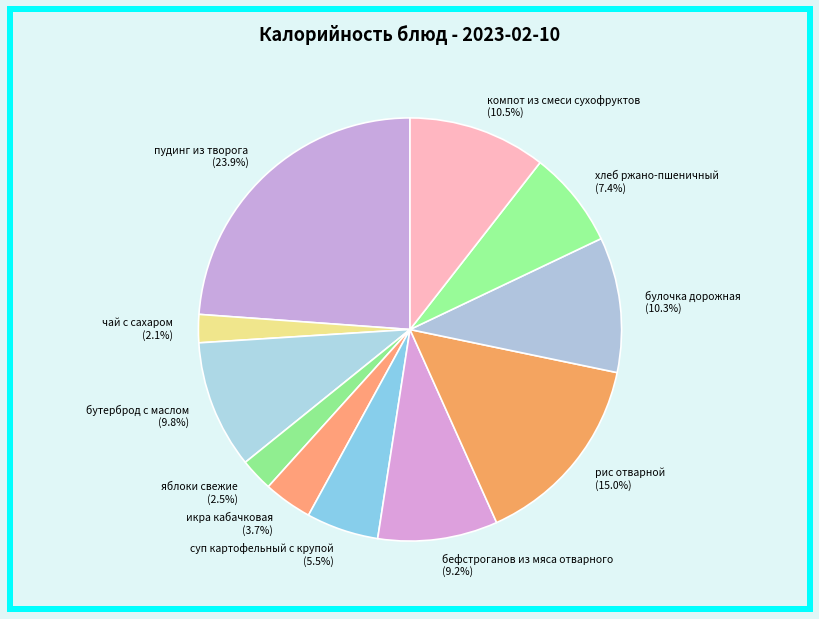

Approximately how many times larger is the value at рис отварной compared to яблоки свежие?

6.0